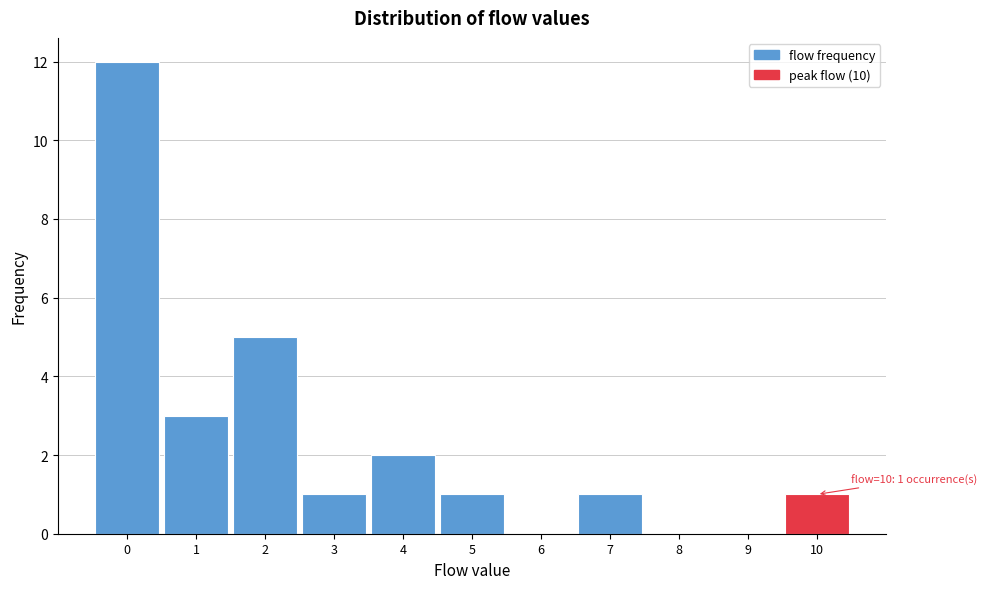

Which range on the x-axis has the tallest bar?

-0.5 to 0.5